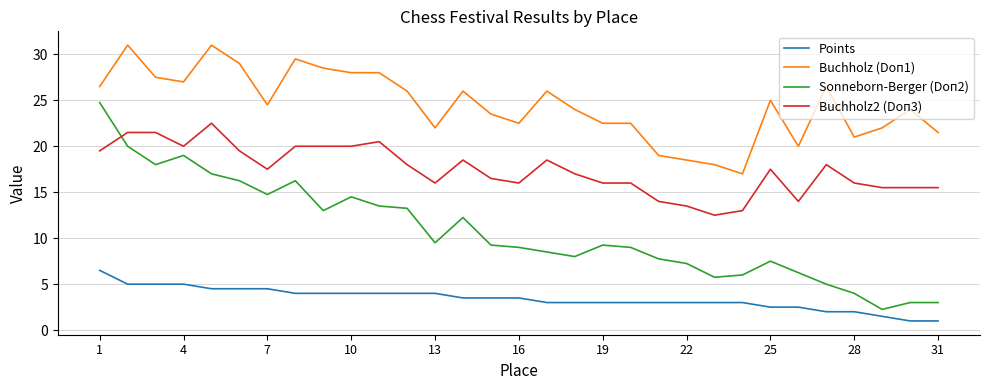

True or false: Buchholz2 (Doп3) and Points intersect in this chart.

False